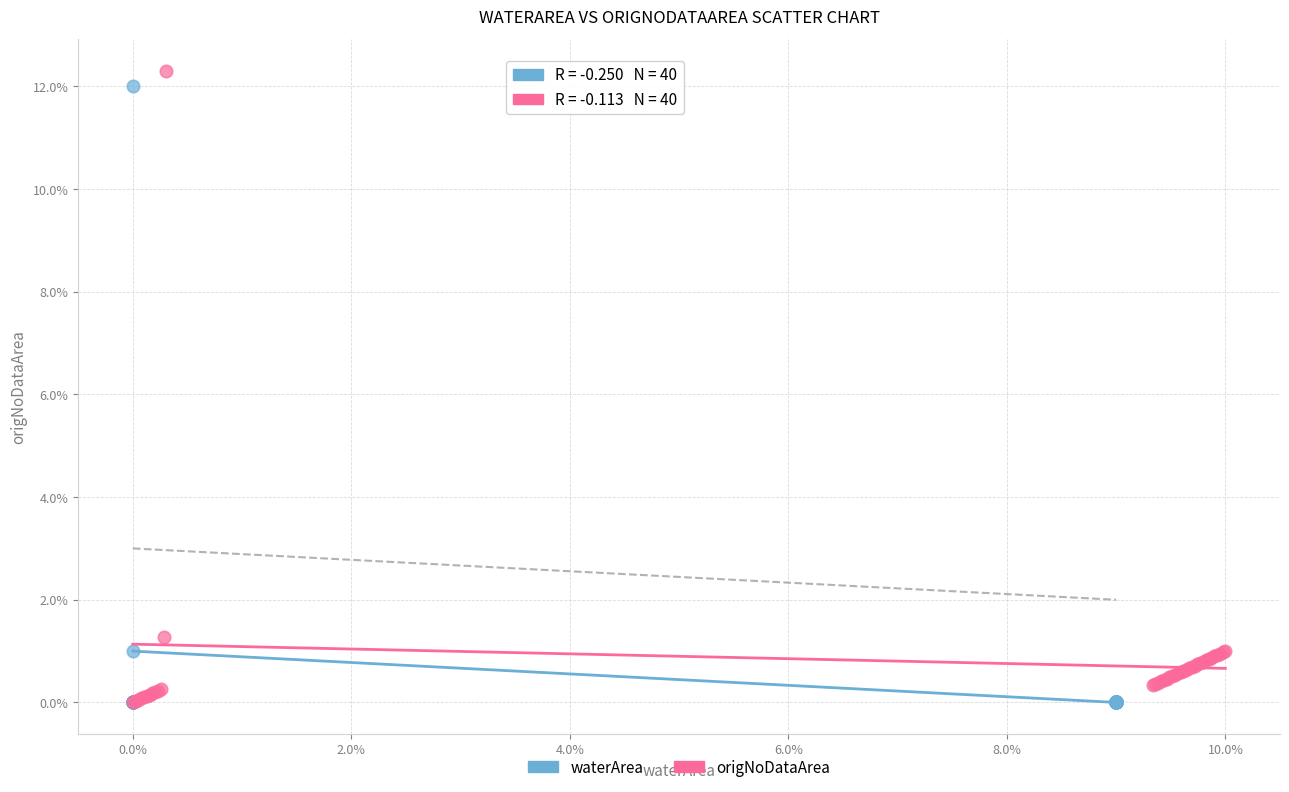

Which series has the widest spread of Y values?

origNoDataArea